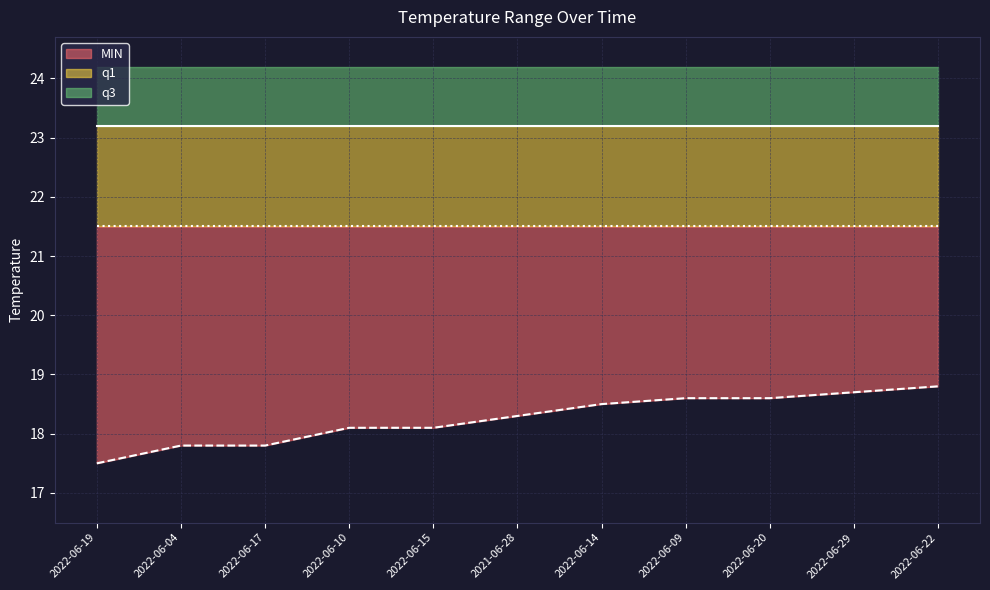

True or false: q1 and q3 intersect in this chart.

False